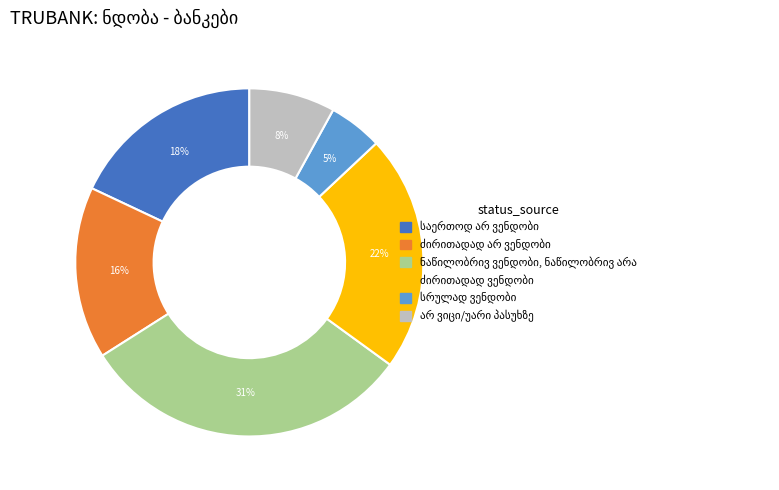

To the nearest percent, what is the average slice percentage?

17%